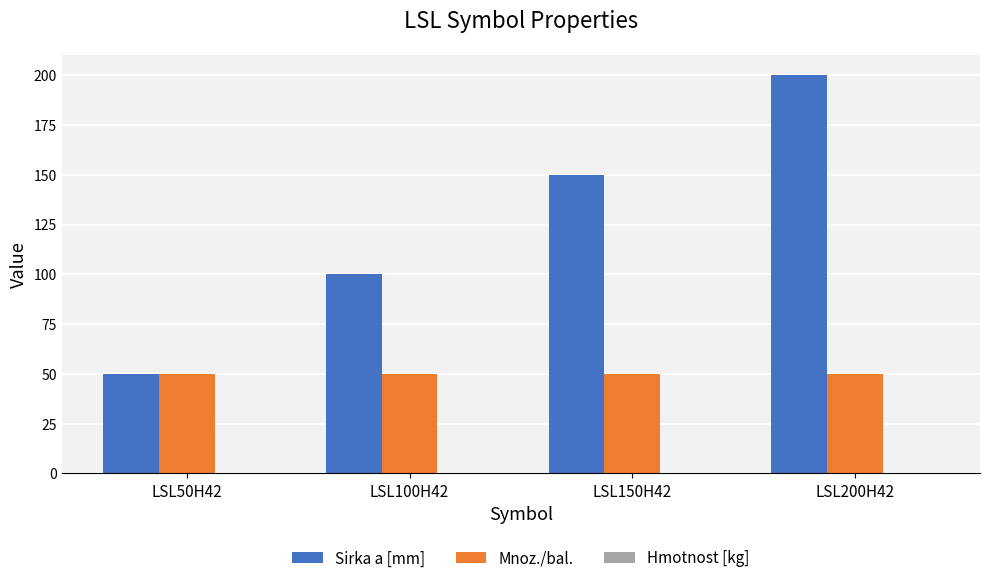

Which series changed the most between LSL100H42 and LSL150H42?

Sirka a [mm]